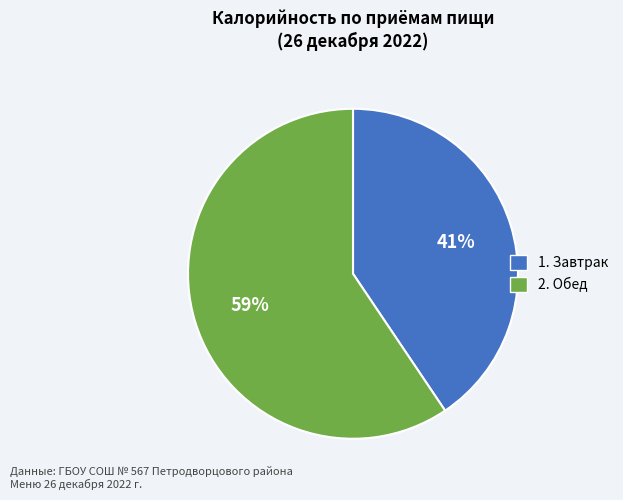

To the nearest percent, what is the average slice percentage?

50%